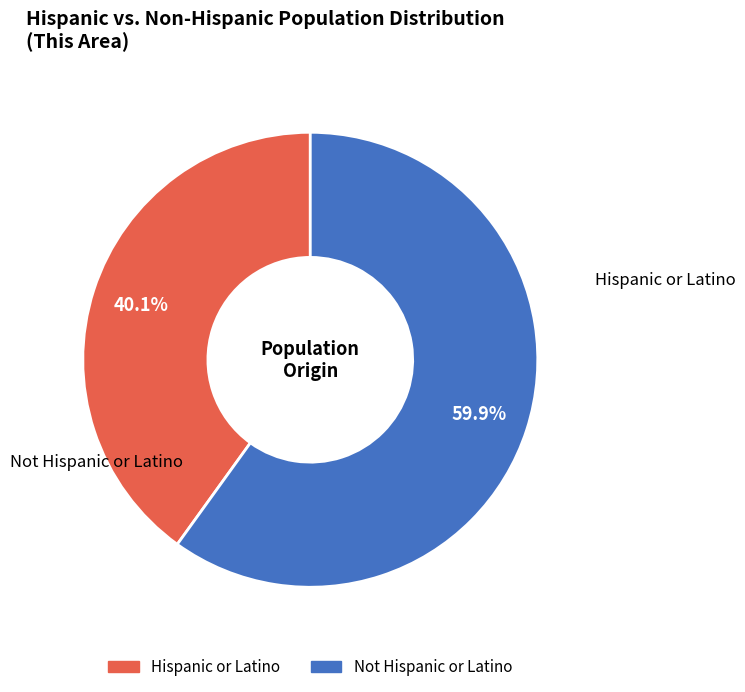

To the nearest percent, what is the combined percentage of Hispanic or Latino and Not Hispanic or Latino?

100%